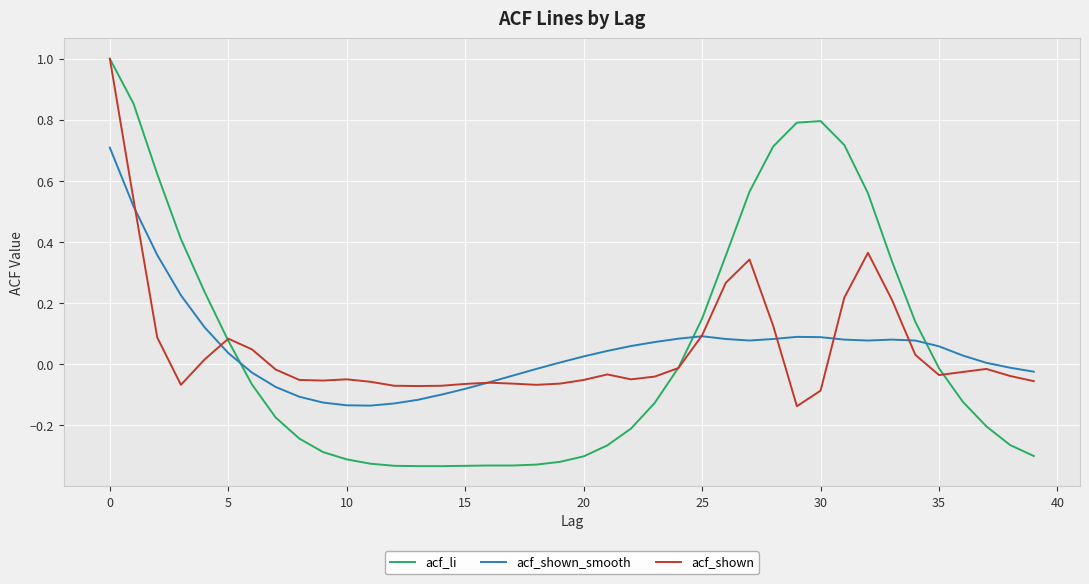

Which series has the largest range (max minus min)?

acf_li